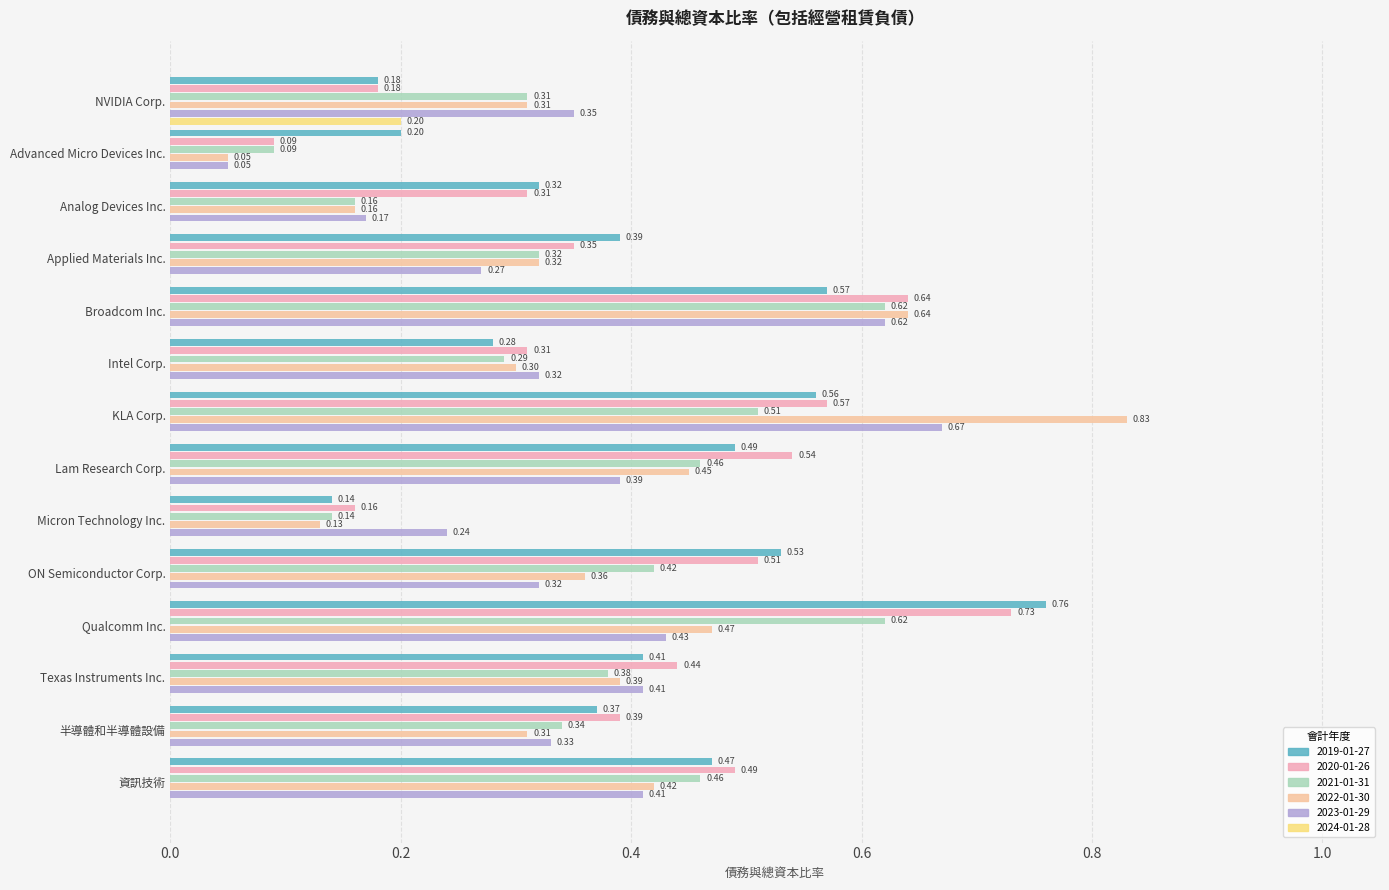

How many data points does each series have?

14